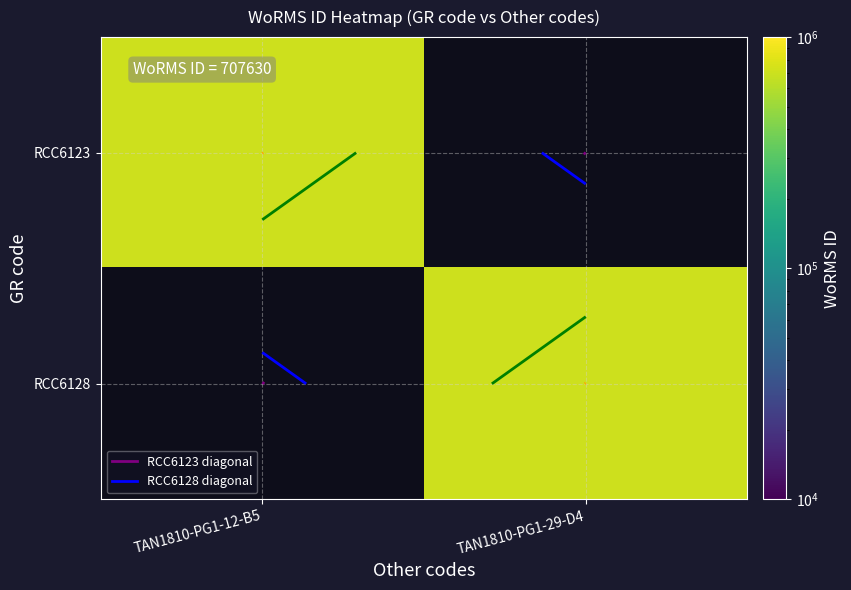

What is the difference between the RCC6128 values at TAN1810-PG1-29-D4 and TAN1810-PG1-12-B5?

707630